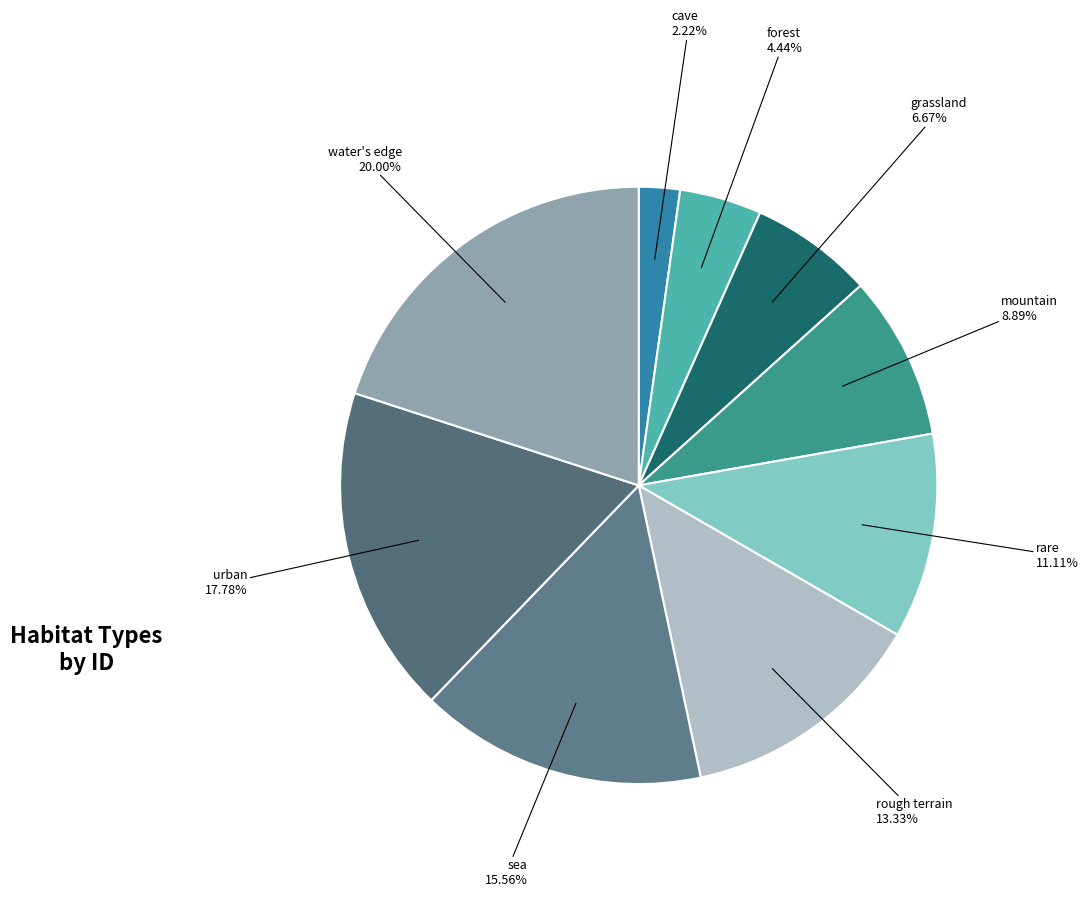

To the nearest percent, what is the difference between the largest and smallest slice percentages?

18%